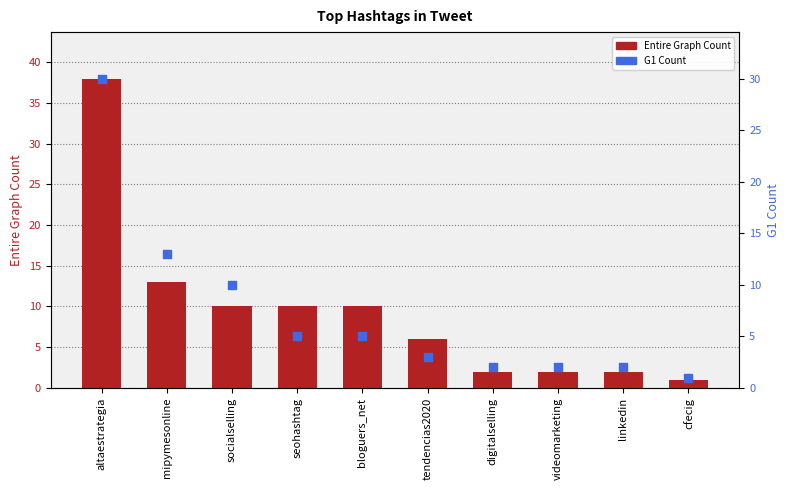

Which series contains the highest Y value?

Entire Graph Count